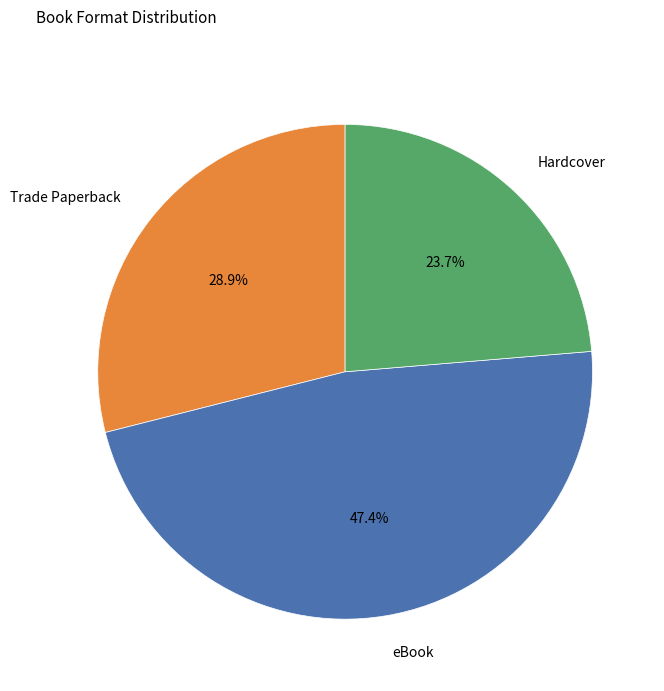

Combined, do Trade Paperback and Hardcover account for over 50%?

Yes